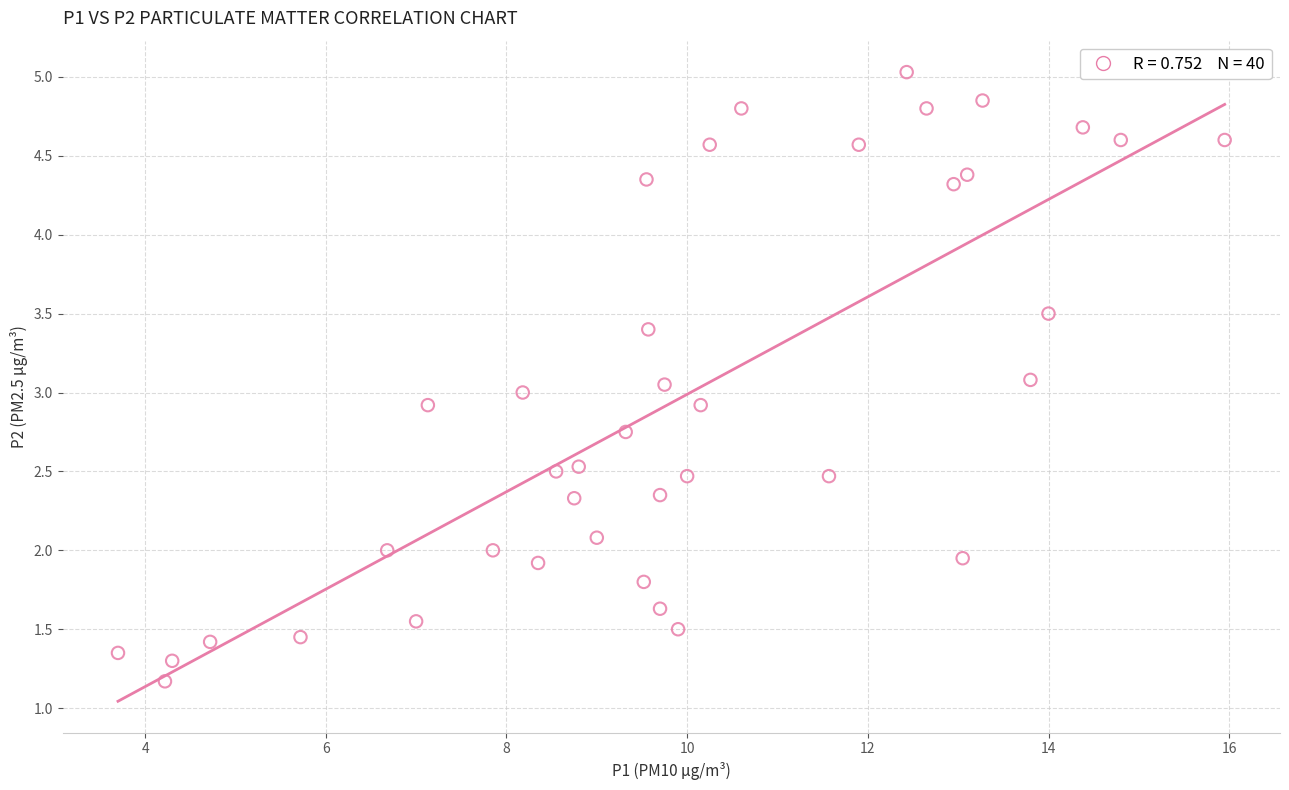

What is the range of Y values (max minus min)?

3.9